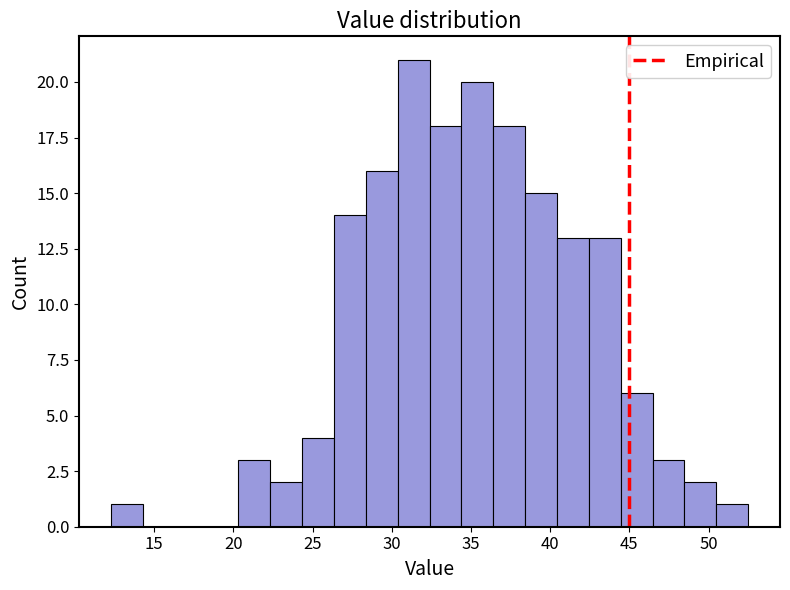

How tall is the bar that spans 32.5 to 34.5 on the x-axis? Neither the bar edges nor the heights are printed on the chart, so give them approximately, as read against the axes.

18